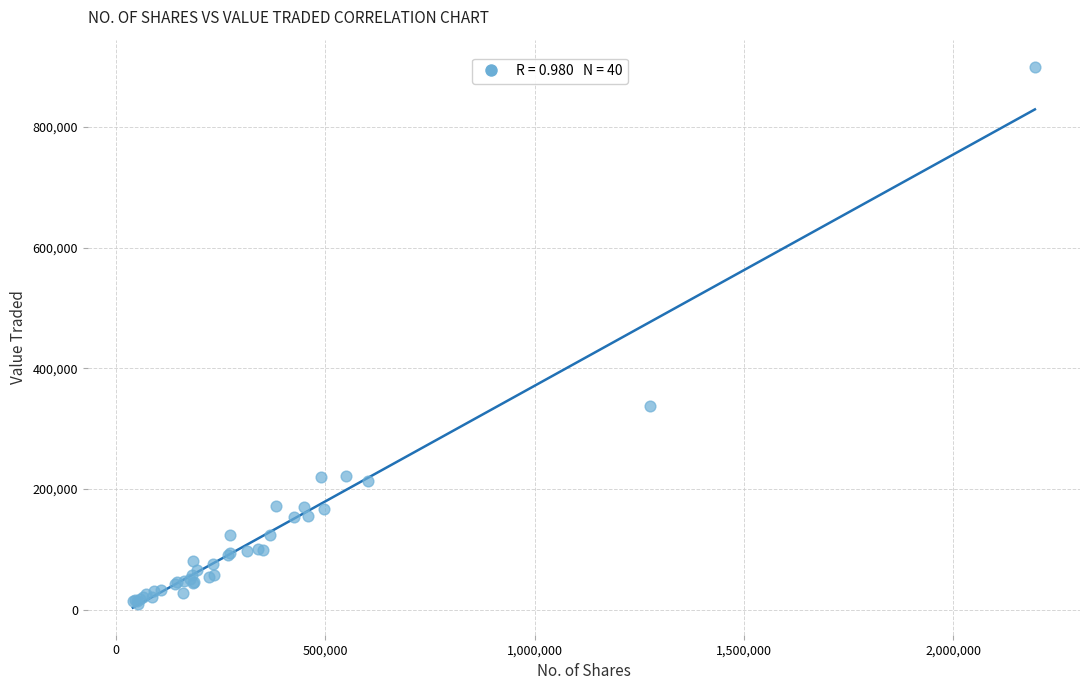

What Y value in the scatter plot is closest to 454324?

338264